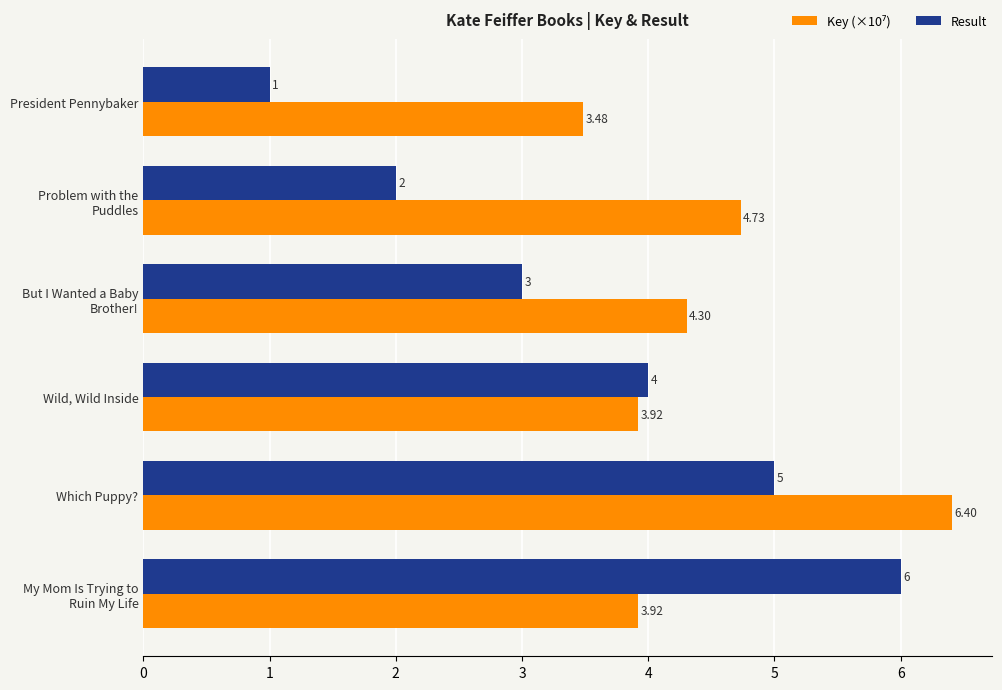

How many series are shown in this chart?

2